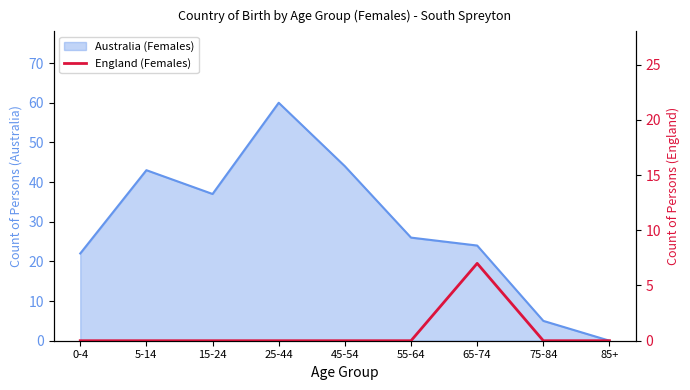

What is the label of the 2nd point from the right?

75-84